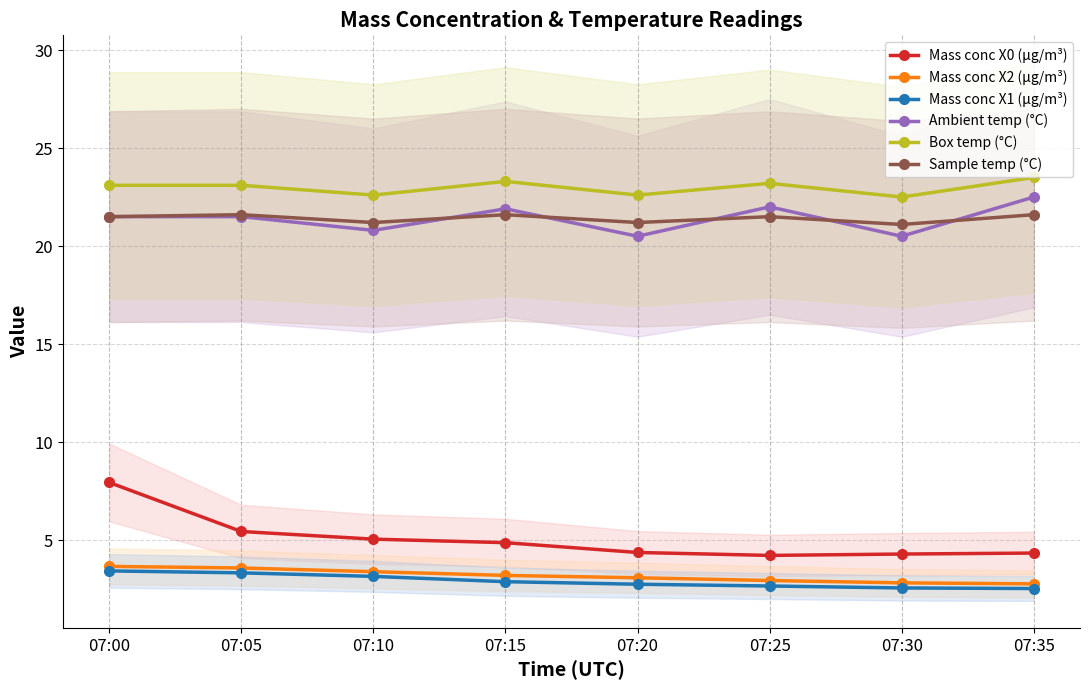

True or false: Box temp (°C) has a value of 23.3 at 07:15.

True